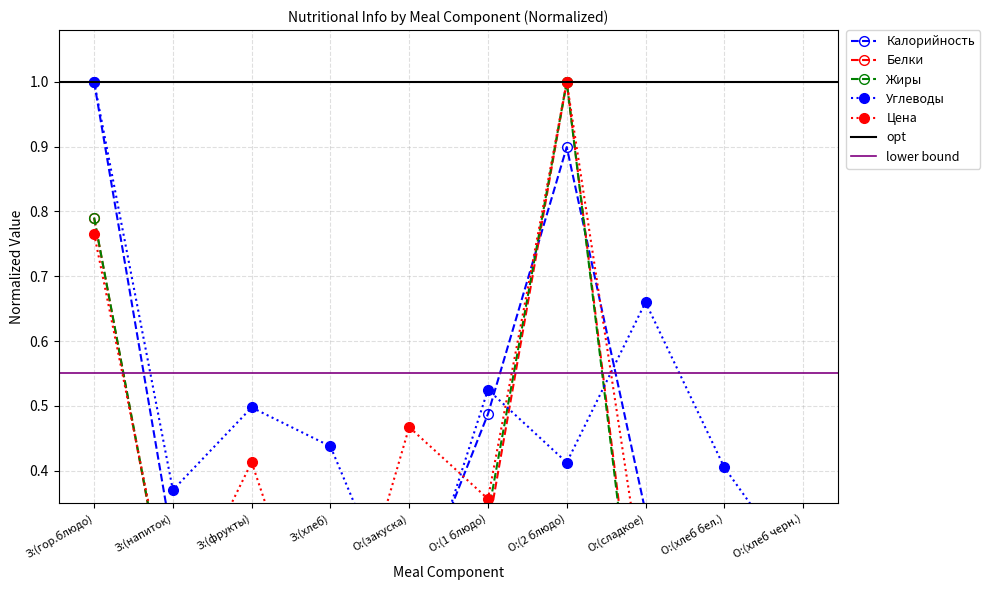

Between which two adjacent categories do Цена and Калорийность first intersect?

З:(напиток) and З:(фрукты)